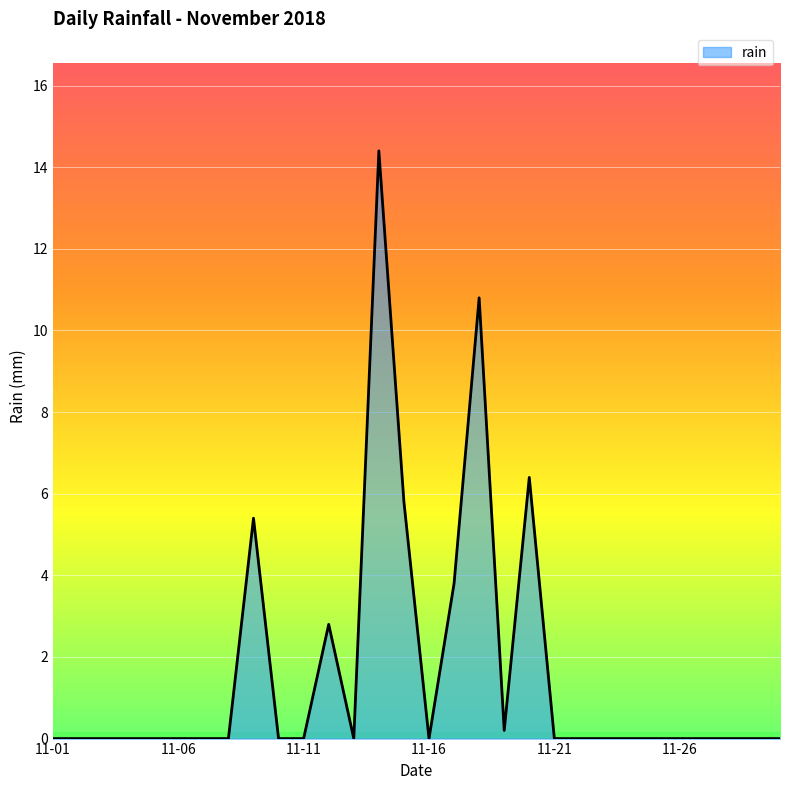

What is the difference between the maximum and minimum values?

14.4